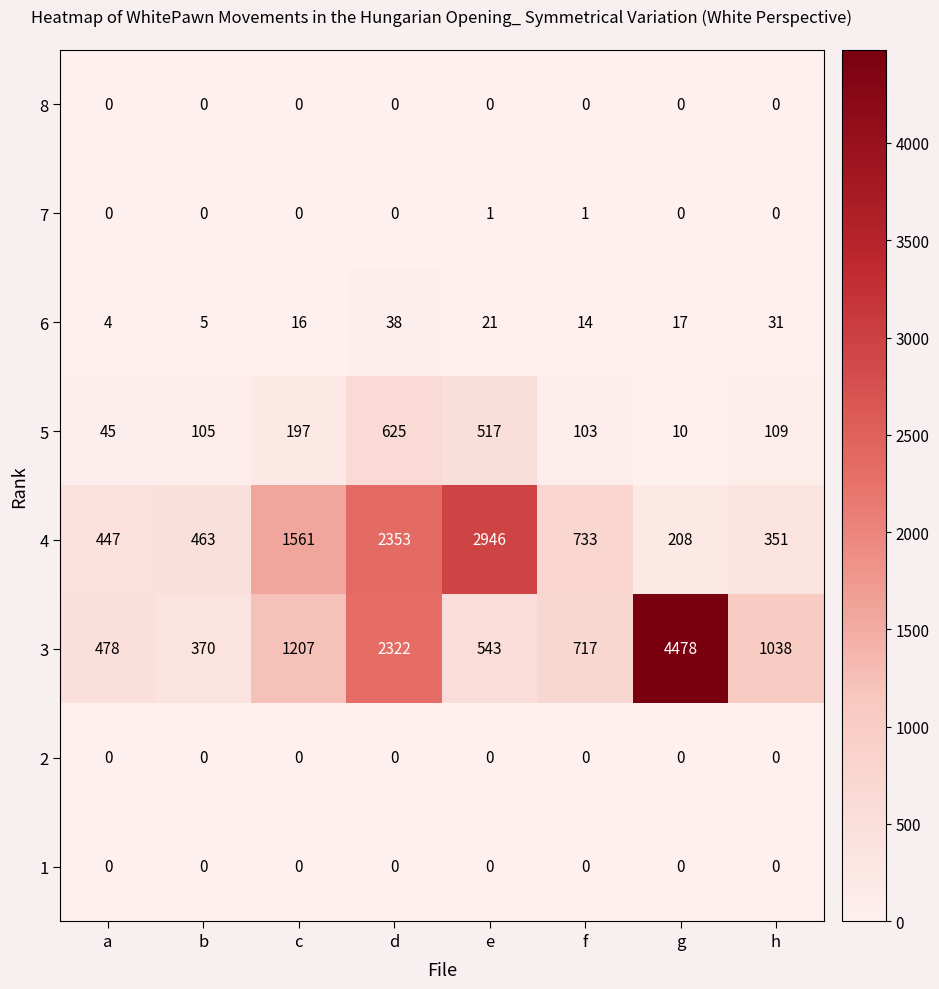

What is the approximate value of 4 at a, to the nearest 50?

450